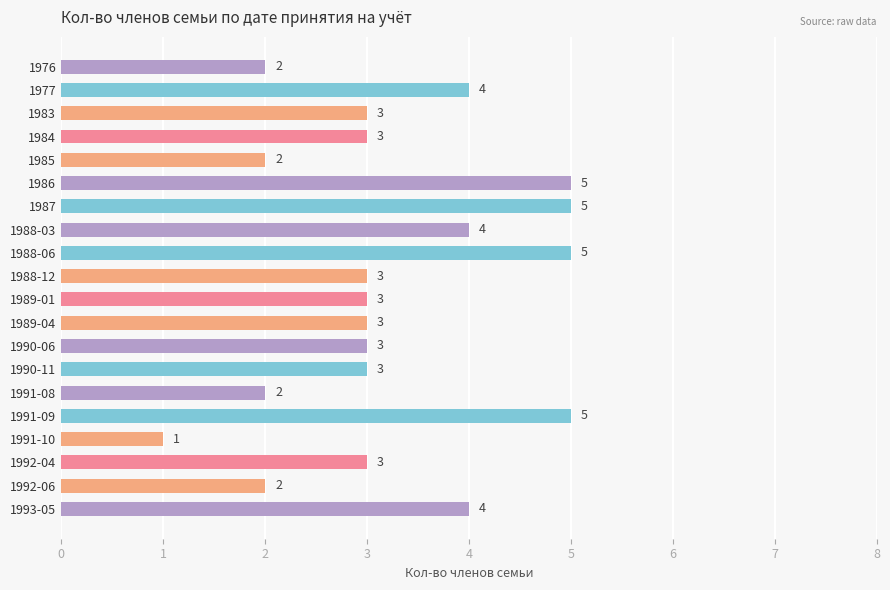

Reading top to bottom, list all the values displayed in this chart.

1976=2	1977=4	1983=3	1984=3	1985=2	1986=5	1987=5	1988-03=4	1988-06=5	1988-12=3	1989-01=3	1989-04=3	1990-06=3	1990-11=3	1991-08=2	1991-09=5	1991-10=1	1992-04=3	1992-06=2	1993-05=4